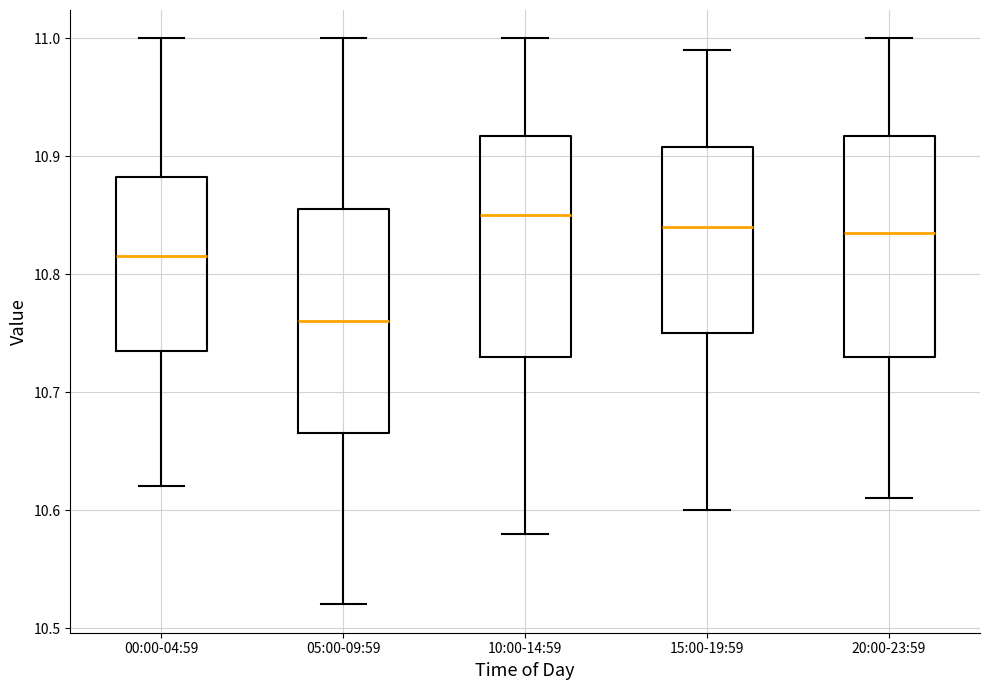

Reading left to right, transcribe this box plot: for each box, give where its median line is, the range the box spans, and where its two whiskers end, as read against the y-axis. The values are not printed on the chart, so give them approximately, as read against the axis.

00:00-04:59: median 10.82, box 10.74 to 10.88, whiskers 10.62 to 11.00
05:00-09:59: median 10.76, box 10.67 to 10.86, whiskers 10.52 to 11.00
10:00-14:59: median 10.85, box 10.73 to 10.92, whiskers 10.58 to 11.00
15:00-19:59: median 10.84, box 10.75 to 10.91, whiskers 10.60 to 10.99
20:00-23:59: median 10.84, box 10.73 to 10.92, whiskers 10.61 to 11.00